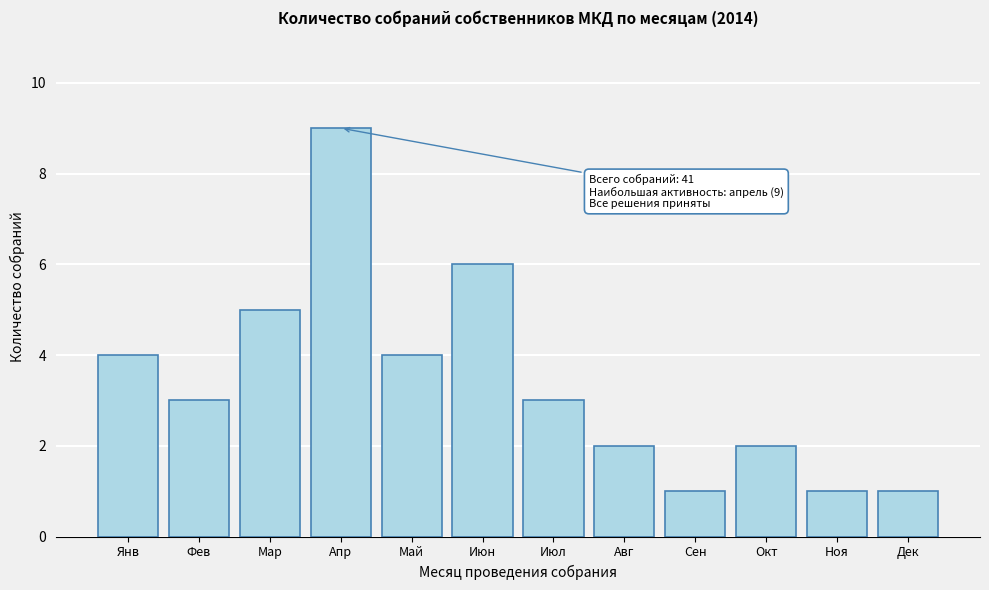

Reading left to right, what are all the values shown in this chart?

Янв=4	Фев=3	Мар=5	Апр=9	Май=4	Июн=6	Июл=3	Авг=2	Сен=1	Окт=2	Ноя=1	Дек=1